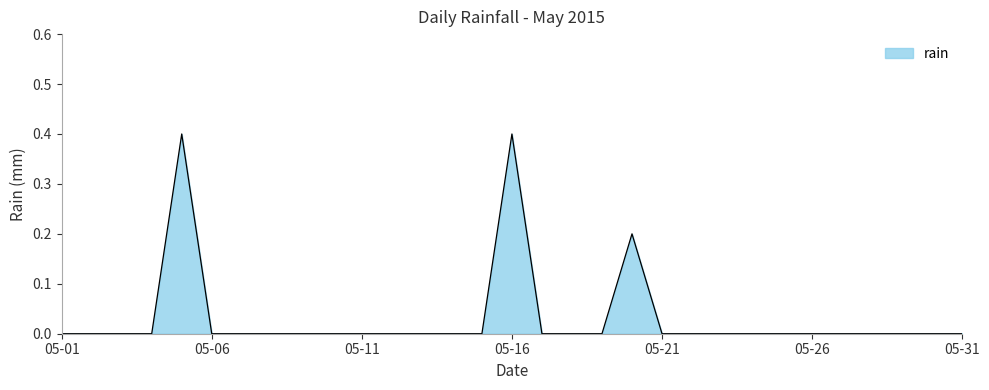

What is the difference between the maximum and minimum values?

0.4